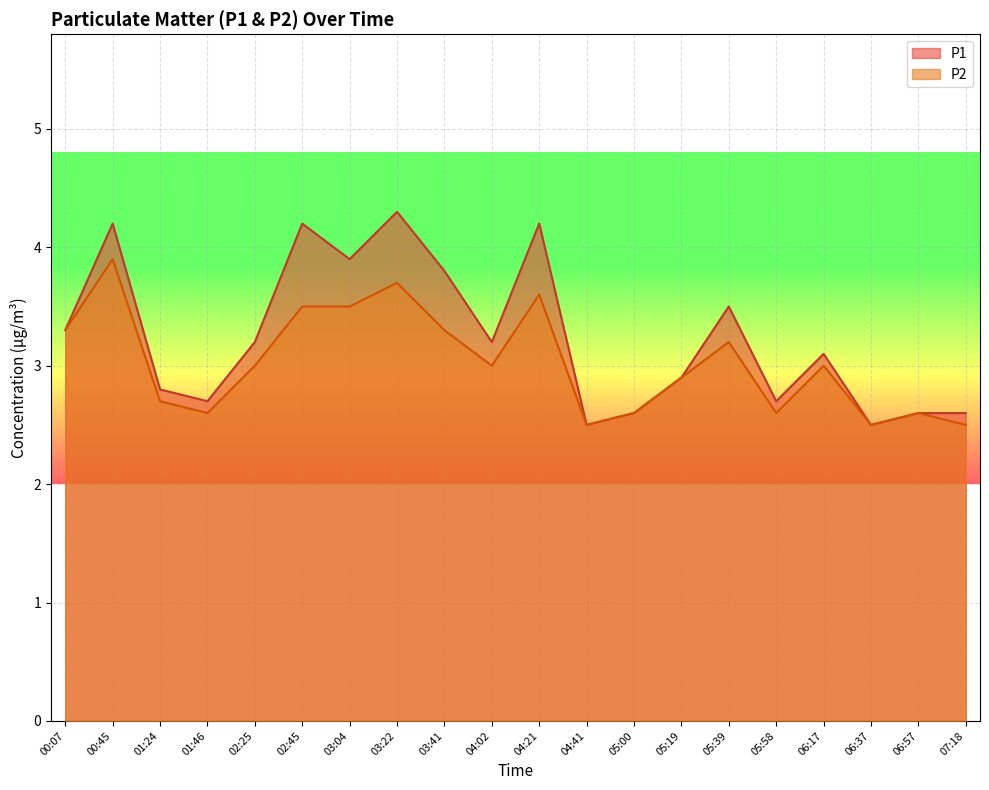

At which label does P2 reach its peak?

00:45